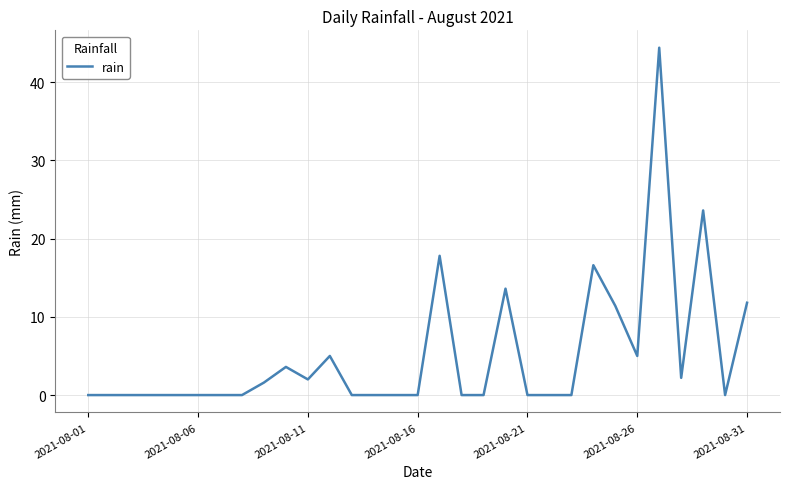

What is the greatest value displayed?

44.4